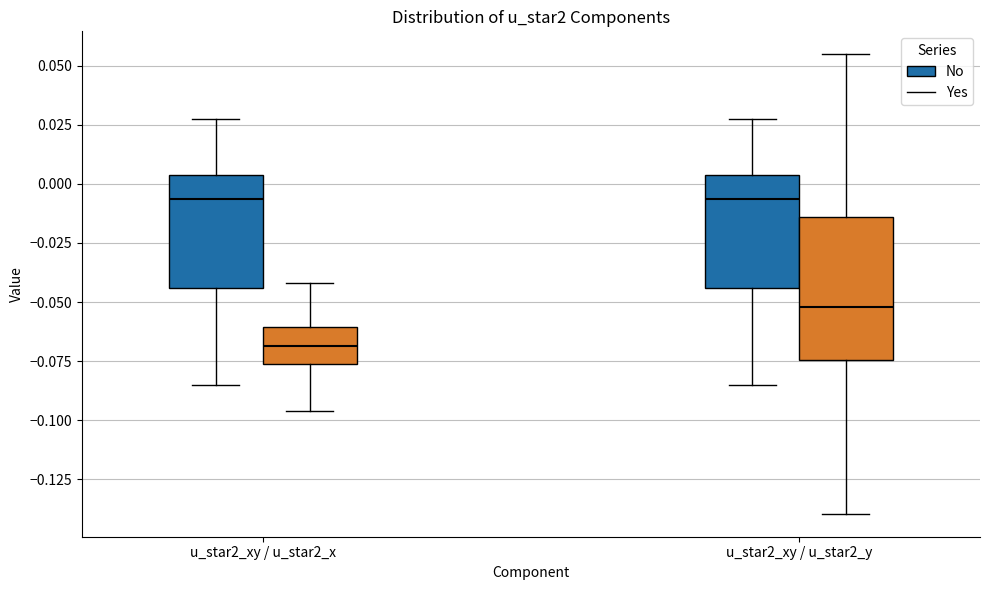

Reading left to right, read every box against the y-axis: the position of its median line, the range the box covers, and the ends of its whiskers. The values are not printed on the chart, so give them approximately, as read against the axis.

u_star2_xy / u_star2_x (No): median -0.005, box -0.045 to 0.005, whiskers -0.085 to 0.025
u_star2_xy / u_star2_x (Yes): median -0.070, box -0.075 to -0.060, whiskers -0.095 to -0.040
u_star2_xy / u_star2_y (No): median -0.005, box -0.045 to 0.005, whiskers -0.085 to 0.025
u_star2_xy / u_star2_y (Yes): median -0.050, box -0.075 to -0.015, whiskers -0.140 to 0.055